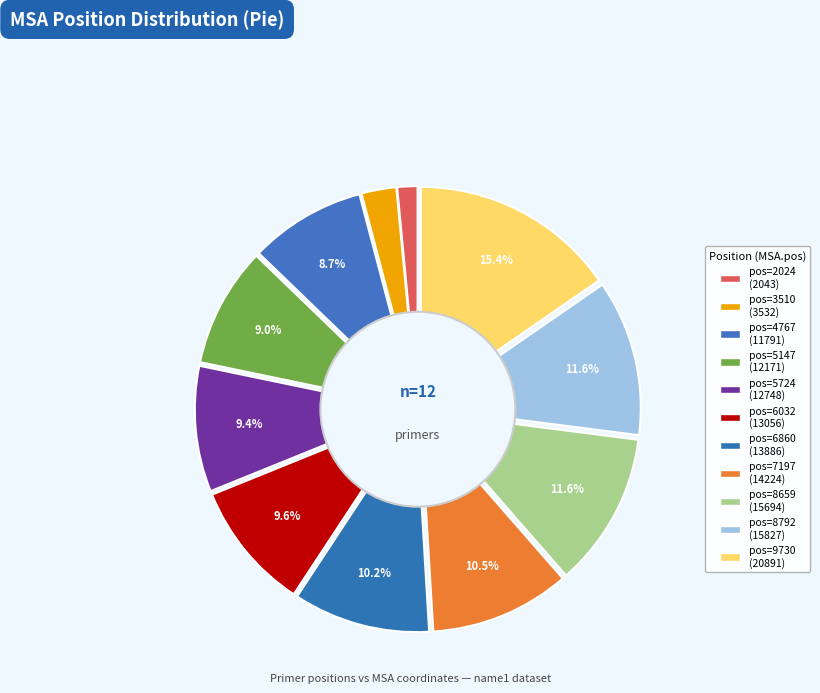

Do 5724 and 4767 together represent more than half of the pie?

No